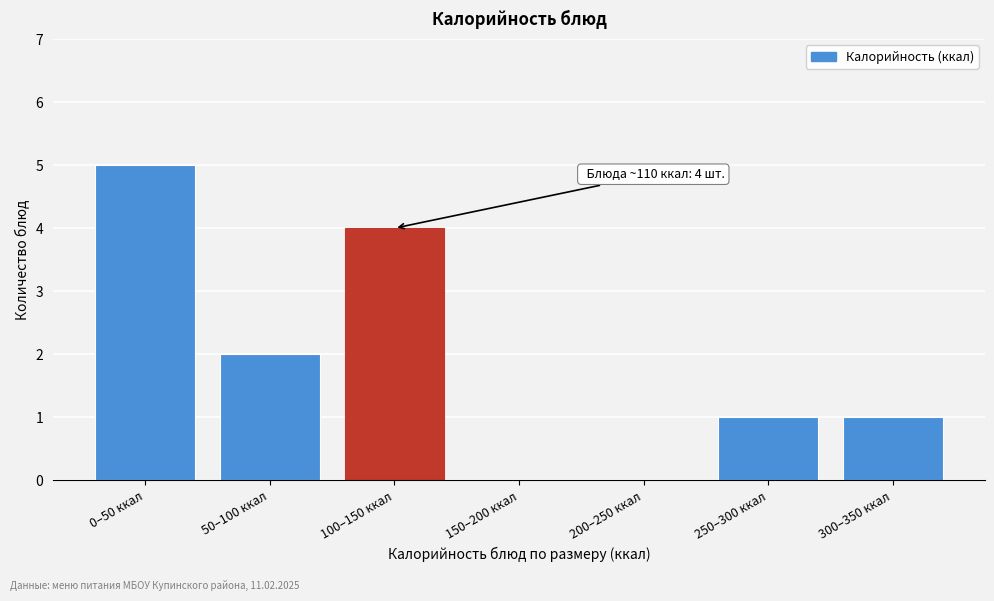

Reading left to right, what are all the values shown in this chart?

0–50 ккал=5	50–100 ккал=2	100–150 ккал=4	150–200 ккал=0	200–250 ккал=0	250–300 ккал=1	300–350 ккал=1